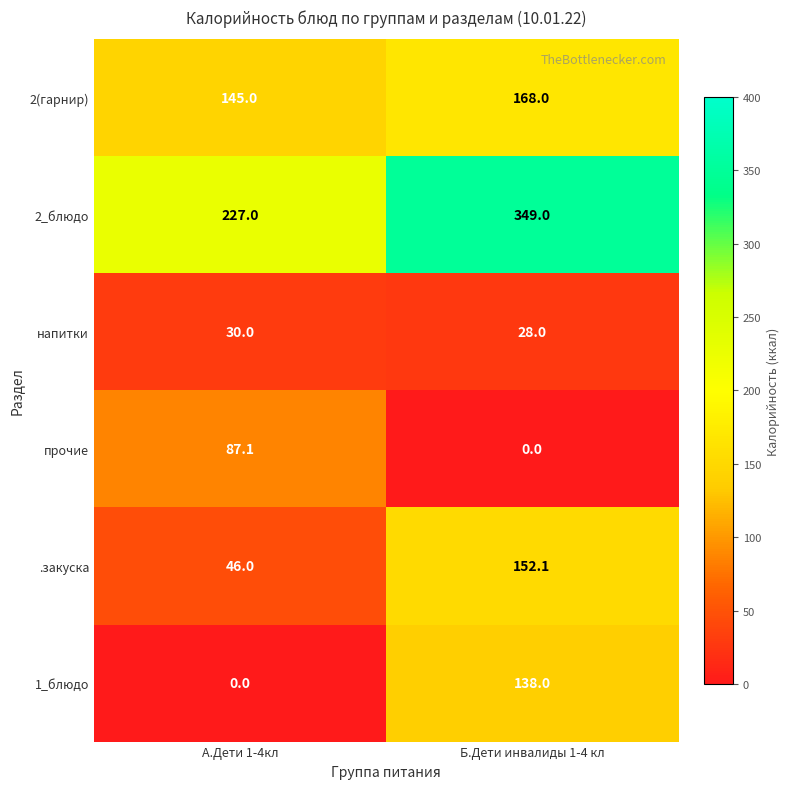

What is the approximate value of прочие at А.Дети 1-4кл?

87.1